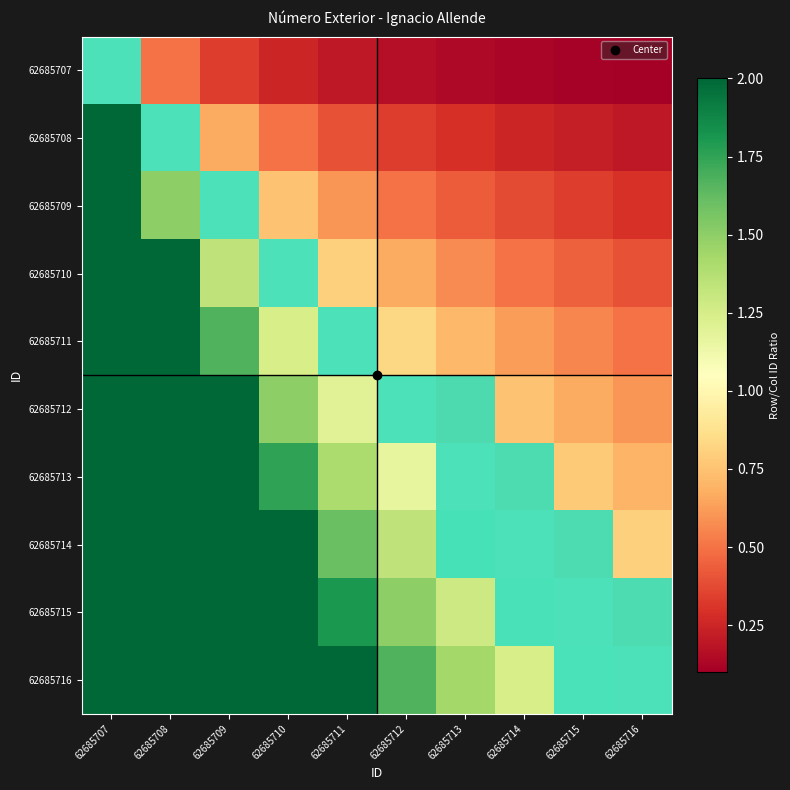

Reading left to right, what are all the values shown in this chart?

62685707: 62685707=1.0	62685708=0.5	62685709=0.3	62685710=0.2	62685711=0.2	62685712=0.2	62685713=0.1	62685714=0.1	62685715=0.1	62685716=0.1
62685708: 62685707=2.0	62685708=1.0	62685709=0.7	62685710=0.5	62685711=0.4	62685712=0.3	62685713=0.3	62685714=0.2	62685715=0.2	62685716=0.2
62685709: 62685707=3.0	62685708=1.5	62685709=1.0	62685710=0.8	62685711=0.6	62685712=0.5	62685713=0.4	62685714=0.4	62685715=0.3	62685716=0.3
62685710: 62685707=4.0	62685708=2.0	62685709=1.3	62685710=1.0	62685711=0.8	62685712=0.7	62685713=0.6	62685714=0.5	62685715=0.4	62685716=0.4
62685711: 62685707=5.0	62685708=2.5	62685709=1.7	62685710=1.2	62685711=1.0	62685712=0.8	62685713=0.7	62685714=0.6	62685715=0.6	62685716=0.5
62685712: 62685707=6.0	62685708=3.0	62685709=2.0	62685710=1.5	62685711=1.2	62685712=1.0	62685713=0.9	62685714=0.8	62685715=0.7	62685716=0.6
62685713: 62685707=7.0	62685708=3.5	62685709=2.3	62685710=1.8	62685711=1.4	62685712=1.2	62685713=1.0	62685714=0.9	62685715=0.8	62685716=0.7
62685714: 62685707=8.0	62685708=4.0	62685709=2.7	62685710=2.0	62685711=1.6	62685712=1.3	62685713=1.1	62685714=1.0	62685715=0.9	62685716=0.8
62685715: 62685707=9.0	62685708=4.5	62685709=3.0	62685710=2.2	62685711=1.8	62685712=1.5	62685713=1.3	62685714=1.1	62685715=1.0	62685716=0.9
62685716: 62685707=10.0	62685708=5.0	62685709=3.3	62685710=2.5	62685711=2.0	62685712=1.7	62685713=1.4	62685714=1.2	62685715=1.1	62685716=1.0